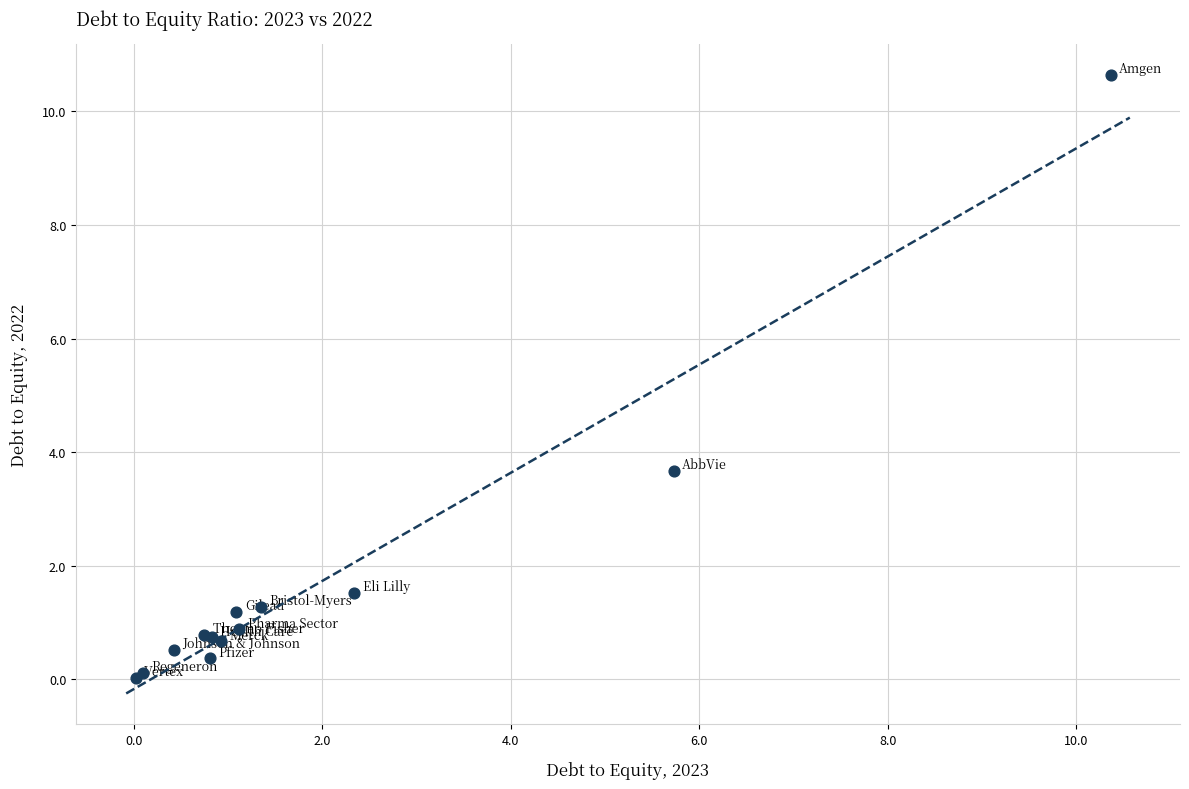

What Y value in the scatter plot is closest to 5?

3.7